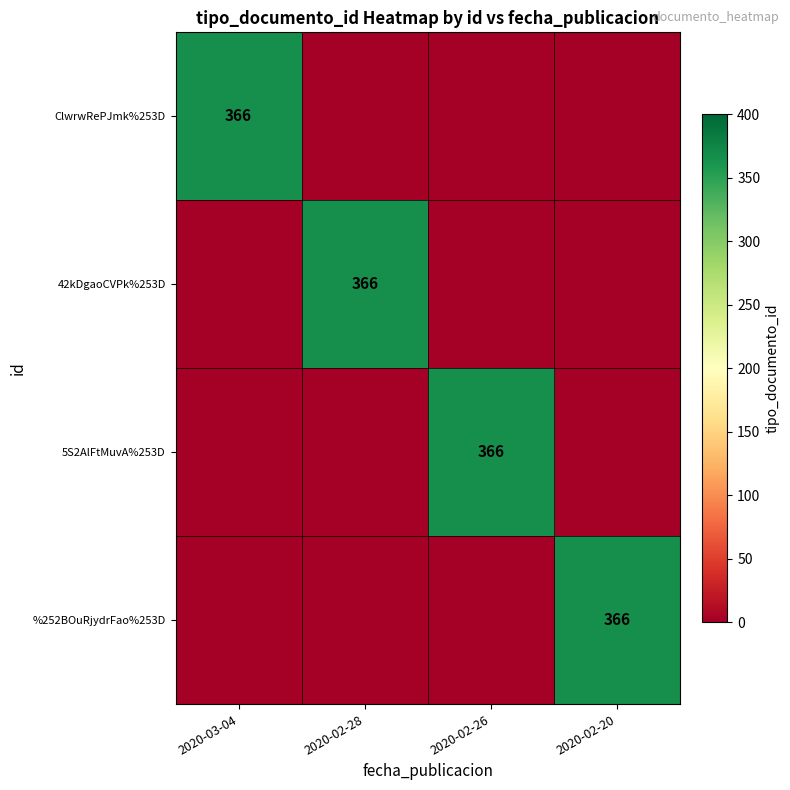

The %252BOuRjydrFao%253D series shows 366 at 2020-02-20. True or false?

True